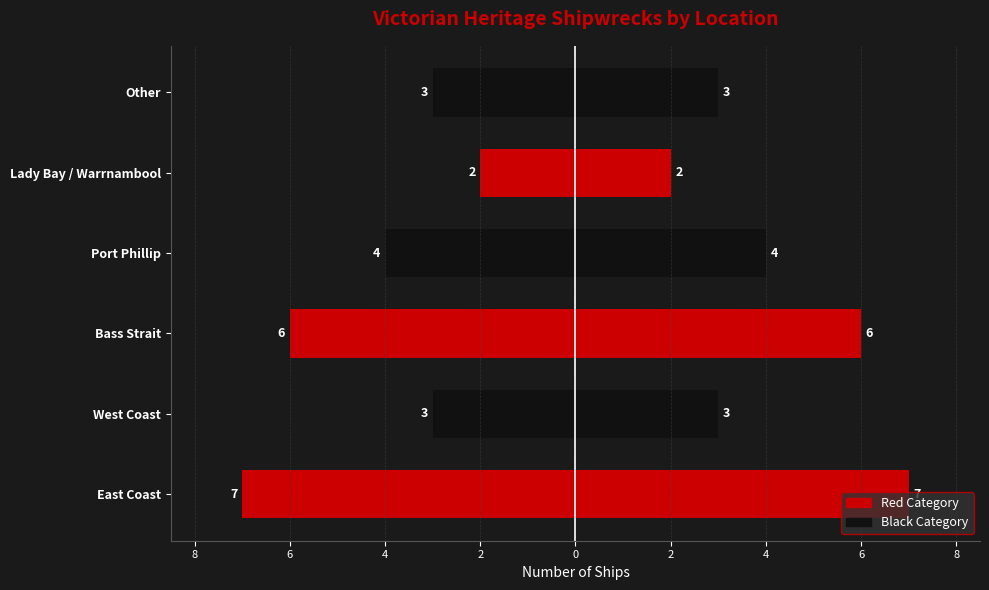

What is the minimum value for Count?

2